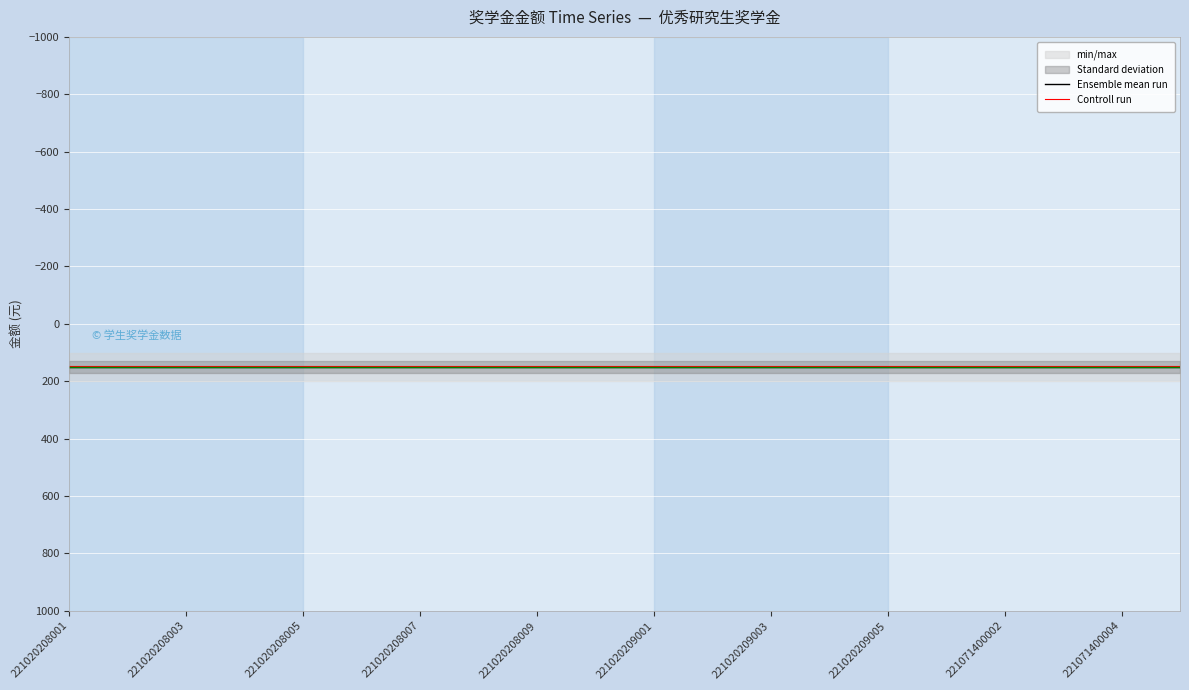

What is the highest value of the Controll run series?

148